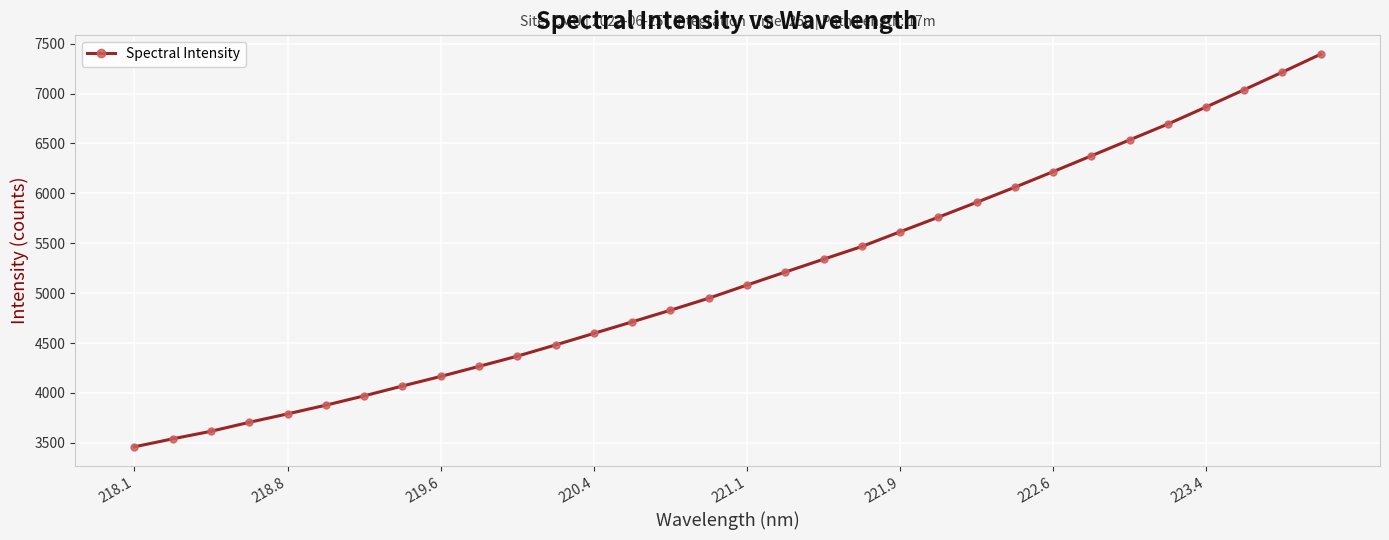

What is the difference between the maximum and minimum values?

3935.4